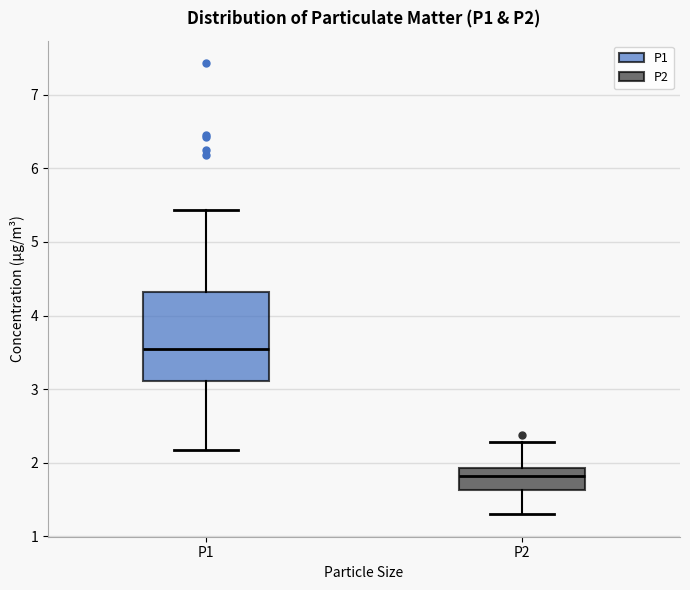

Comparing the boxes themselves (not the whiskers), which one is the tallest?

P1